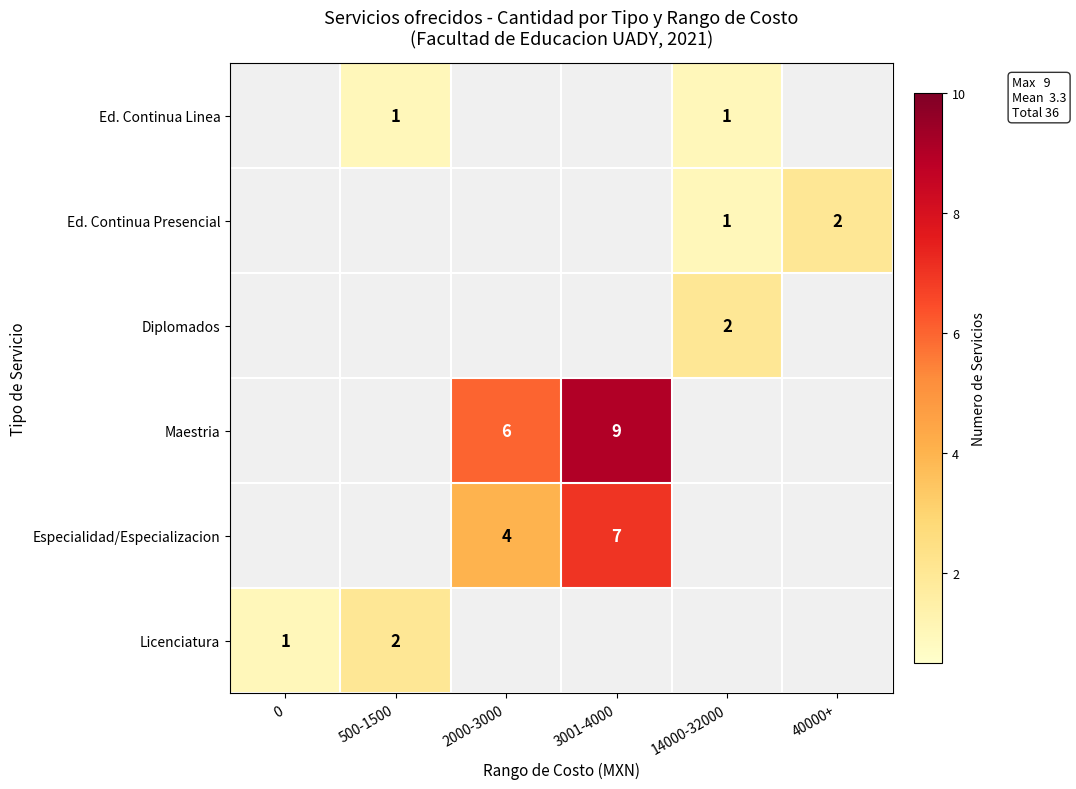

The Especialidad/Especializacion series shows 7 at 2000-3000. True or false?

False